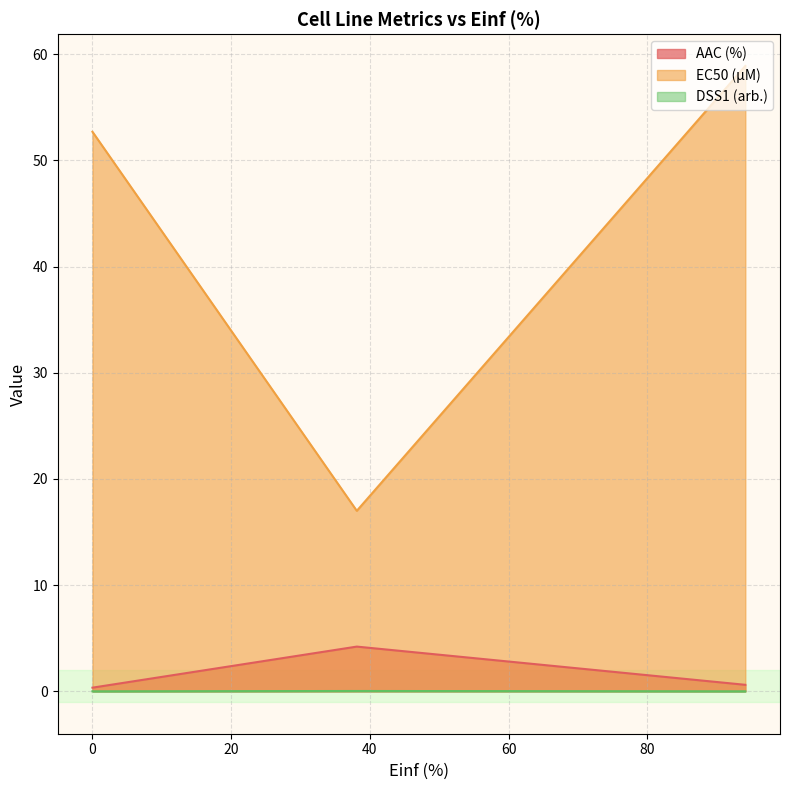

Which series has the widest spread of values?

EC50 (µM)